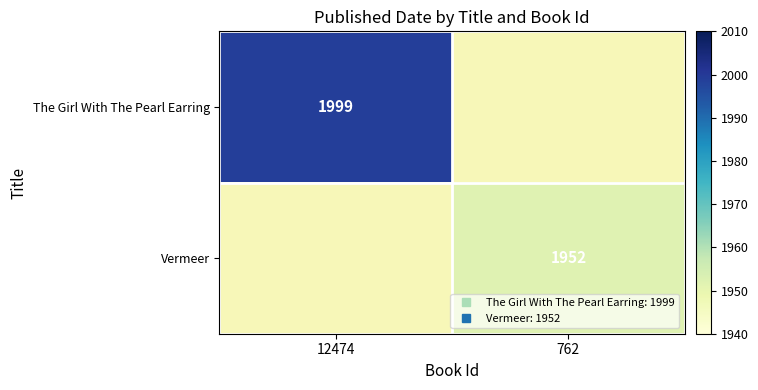

Is the value of The Girl With The Pearl Earring at 12474 greater than the value of Vermeer at 762?

Yes